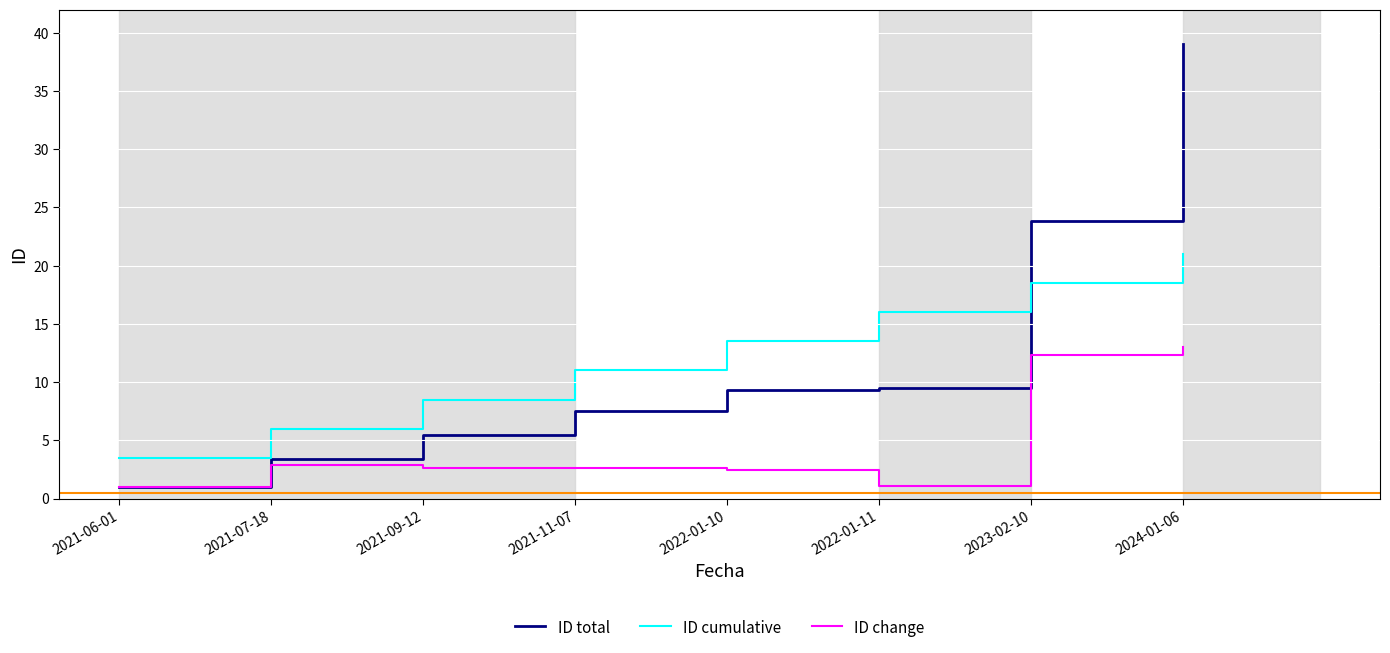

What is the average value of the ID total series?

12.4